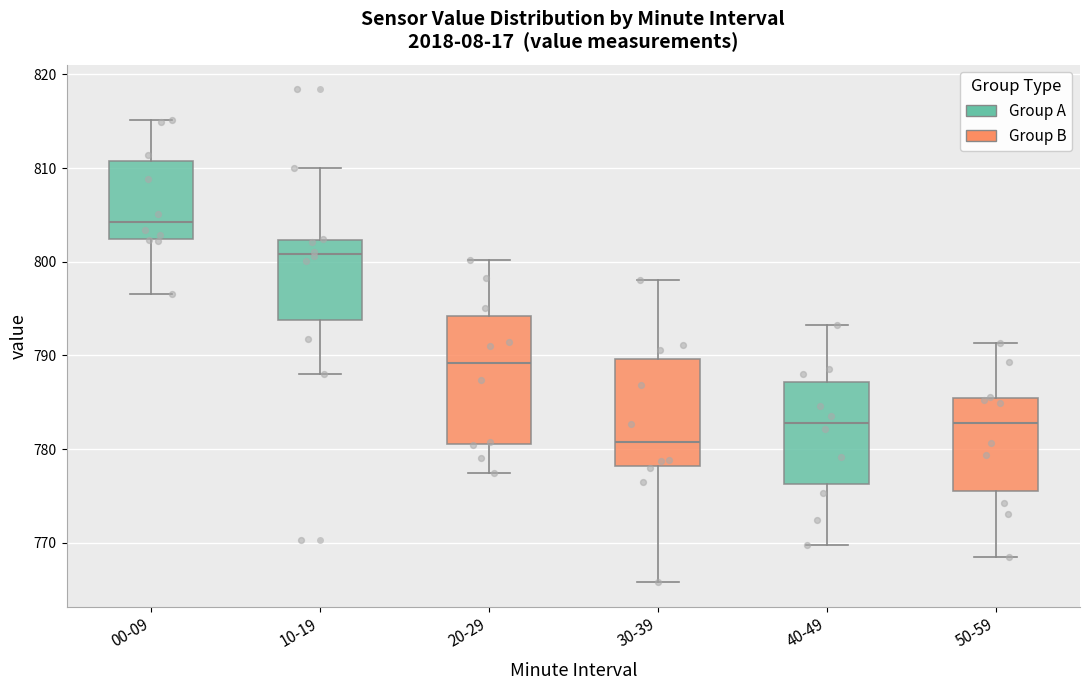

Which box's median line is the lowest?

30-39